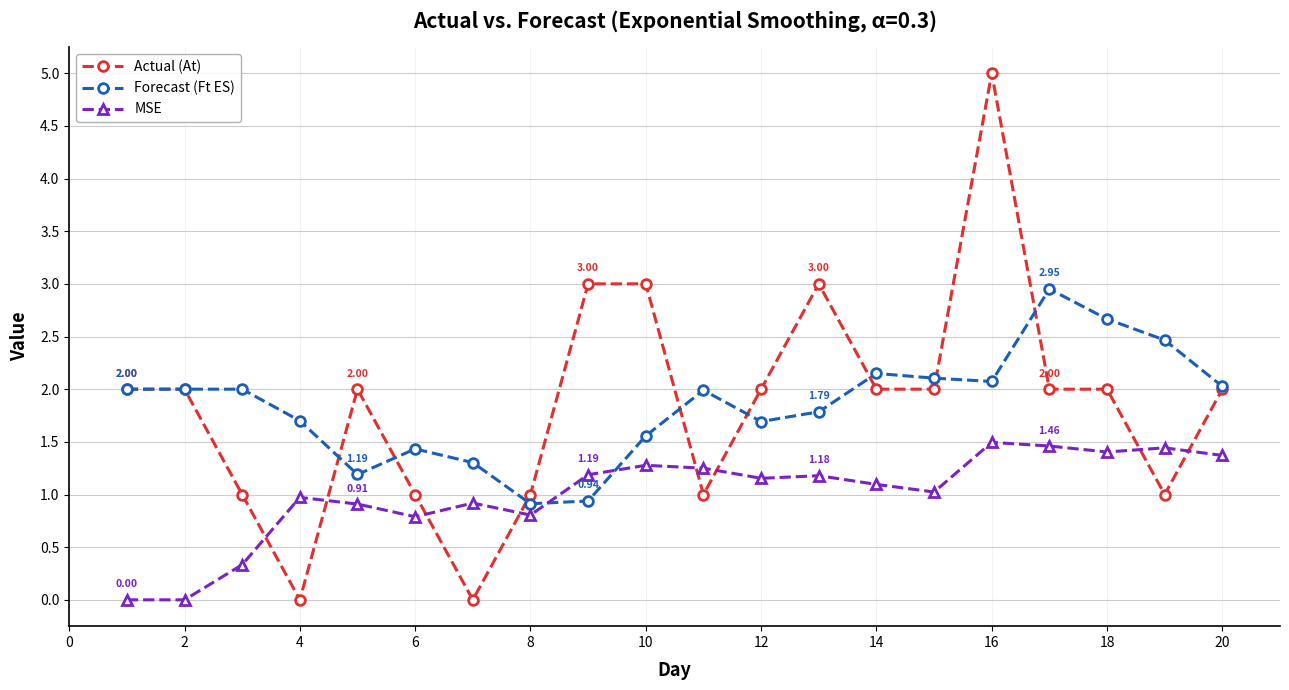

True or false: MSE has more than 2 interior local peaks.

True